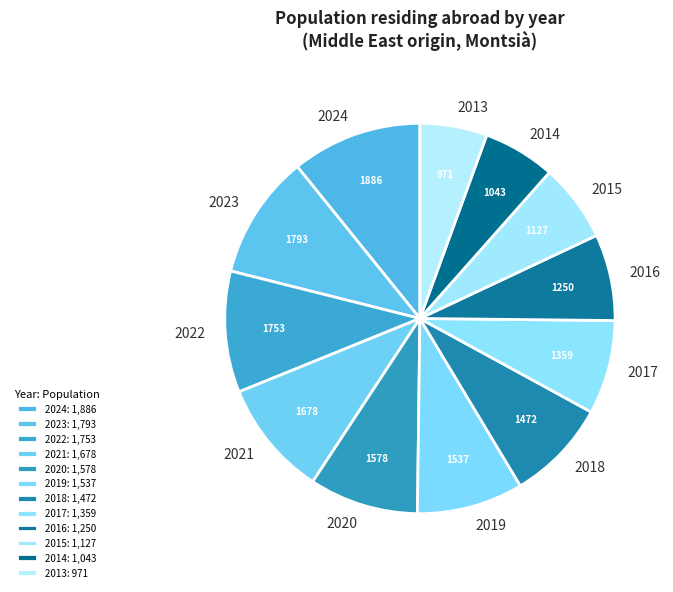

Is there any slice that represents more than half of the pie?

No